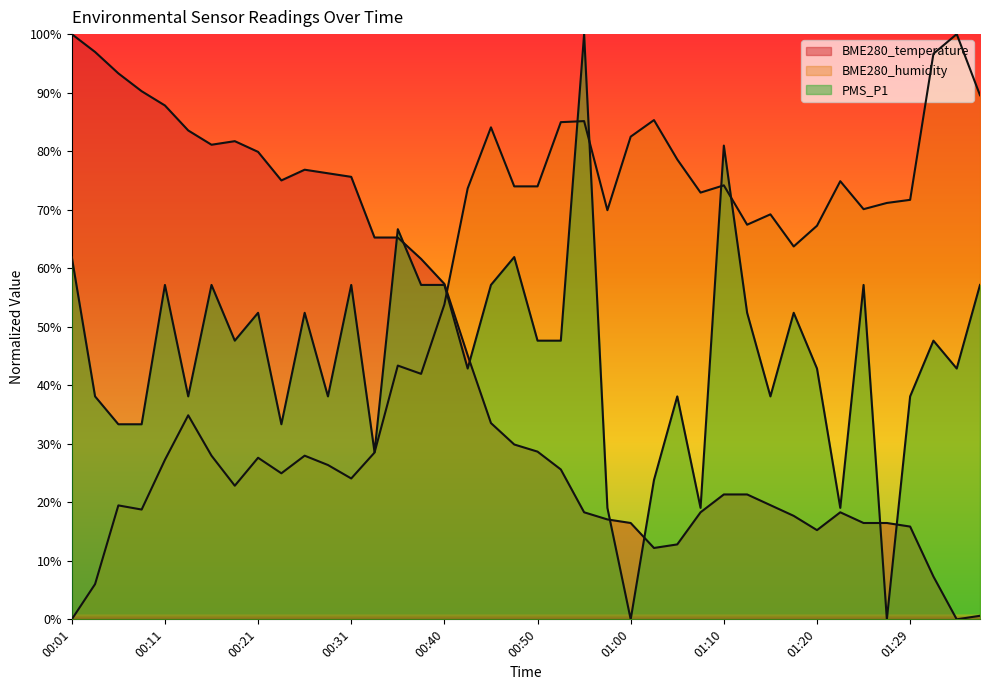

At which label does BME280_humidity first exceed 69?

00:43